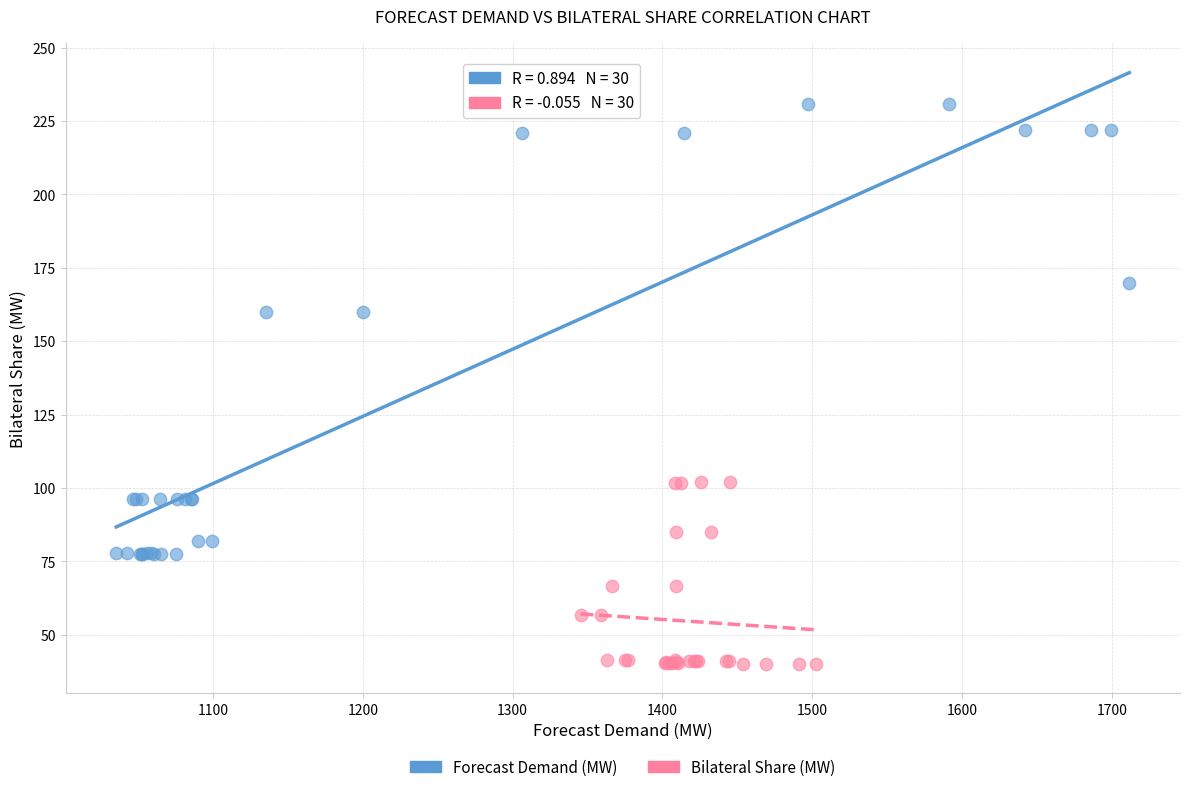

Which series has the largest Y range (max minus min)?

Forecast Demand (MW)